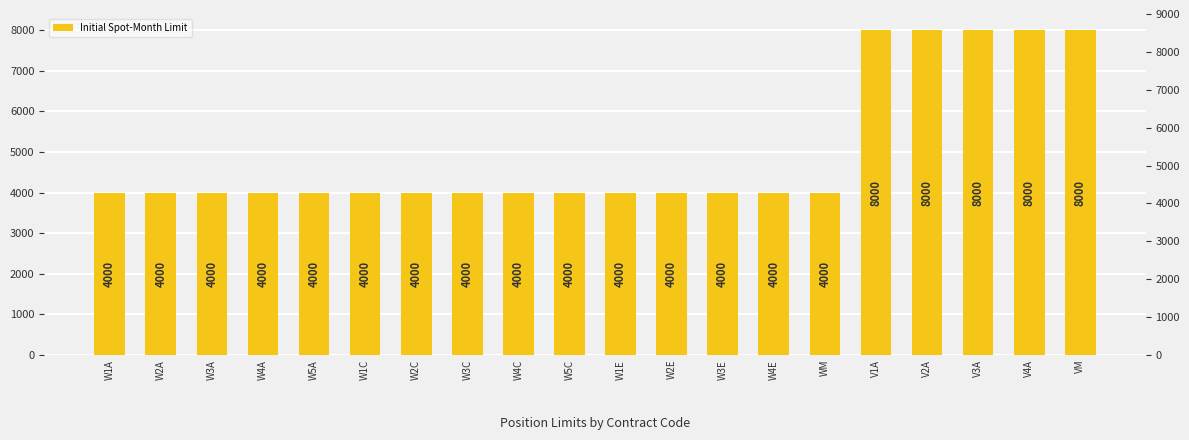

How many distinct data groups are displayed?

1